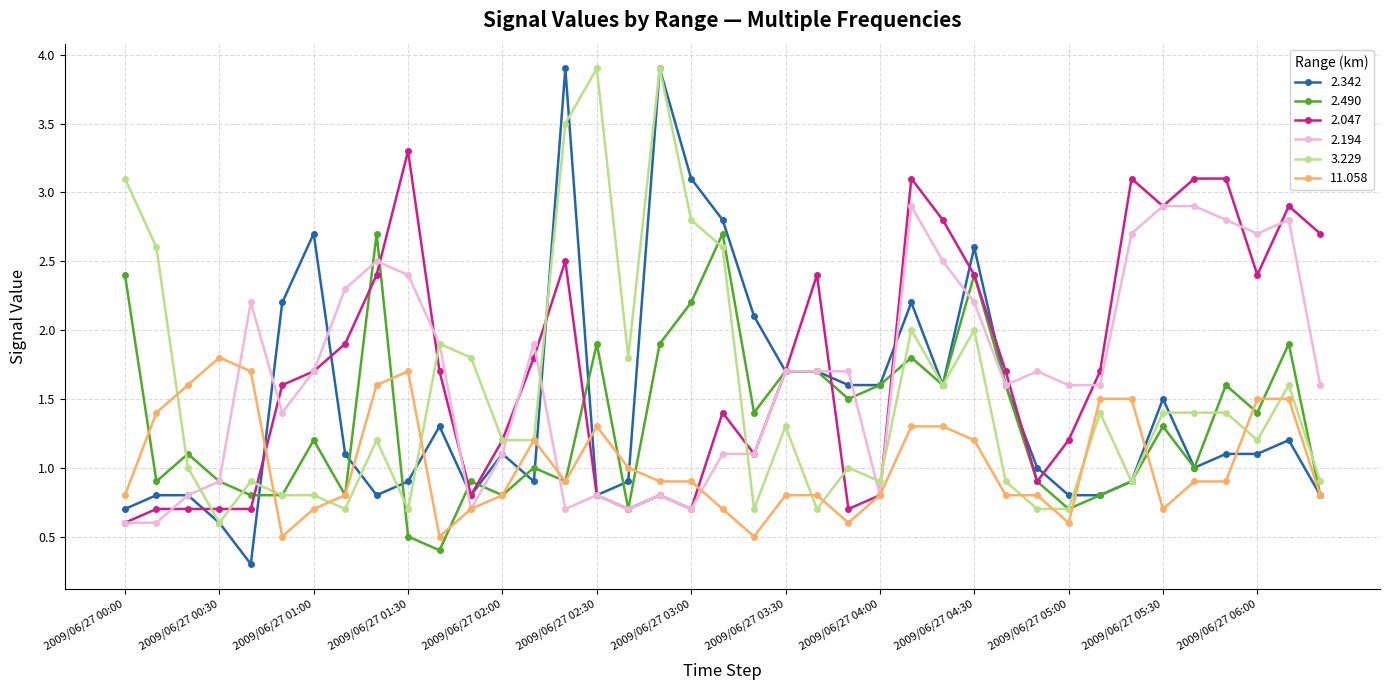

What is the lowest value of the 2.047 series?

0.6